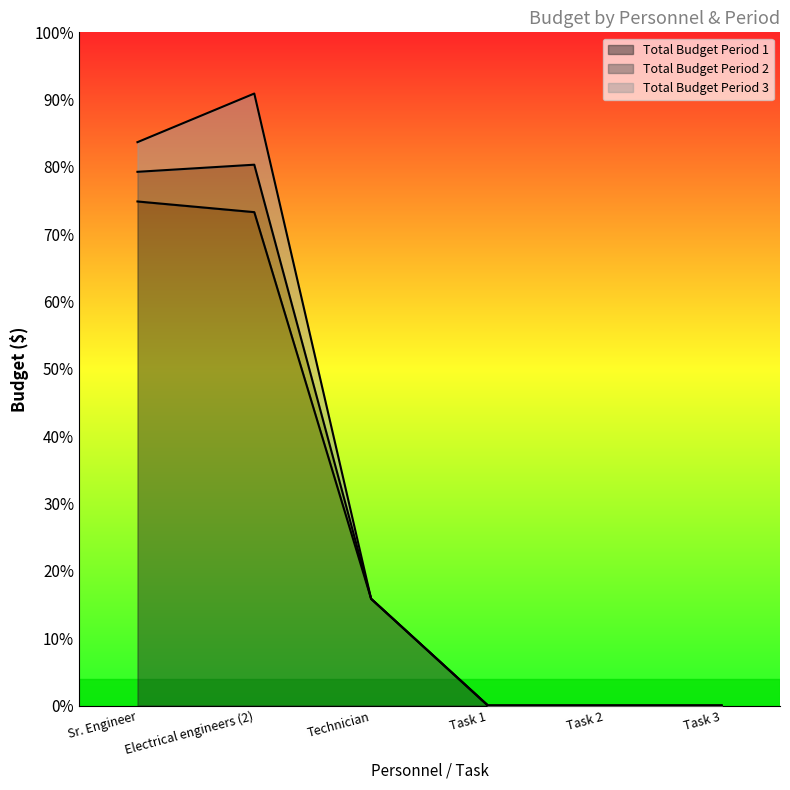

In Total Budget Period 3, how many points are higher than both neighbors (excluding endpoints)?

1